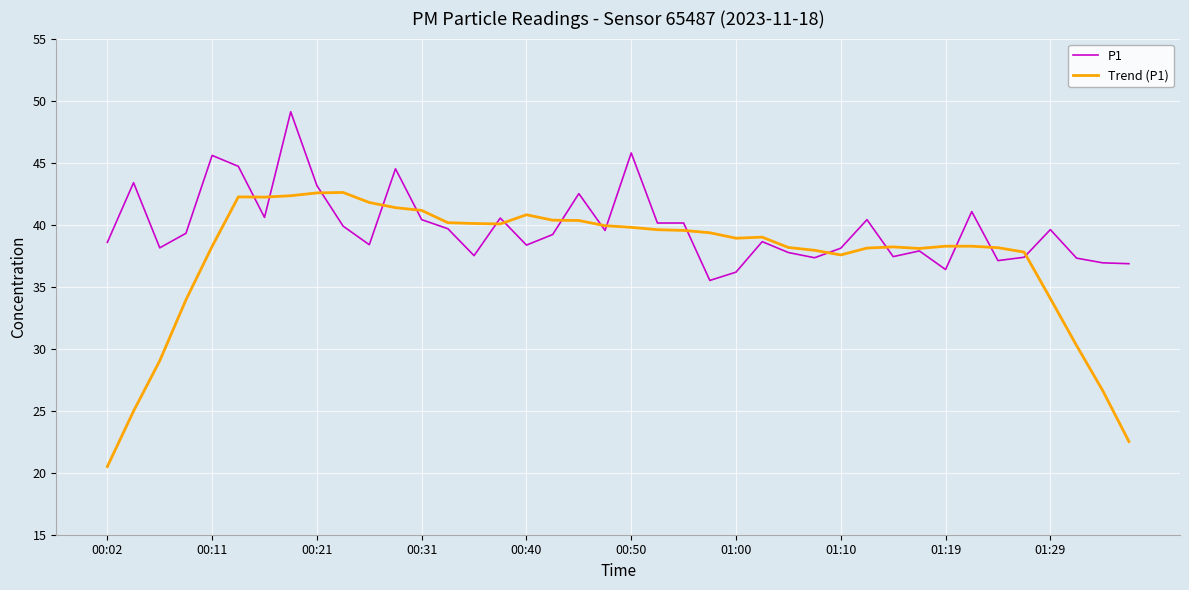

Does the chart display data point markers on the line(s)?

No